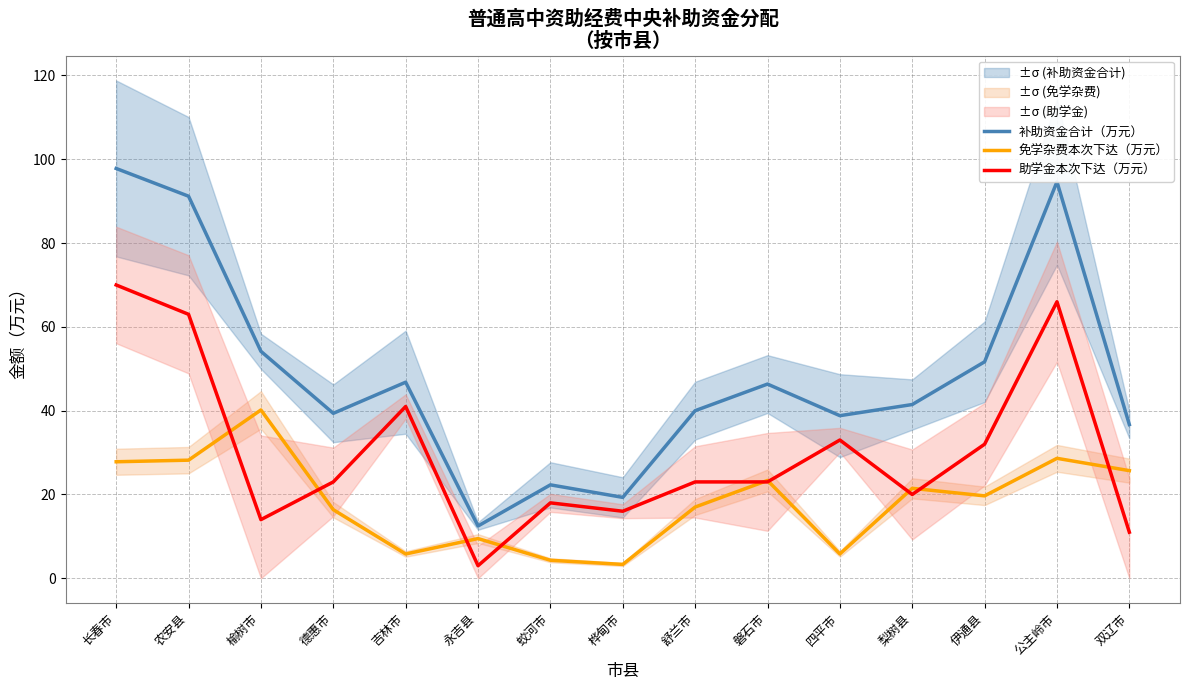

Which series has the widest spread of values?

补助资金合计（万元）